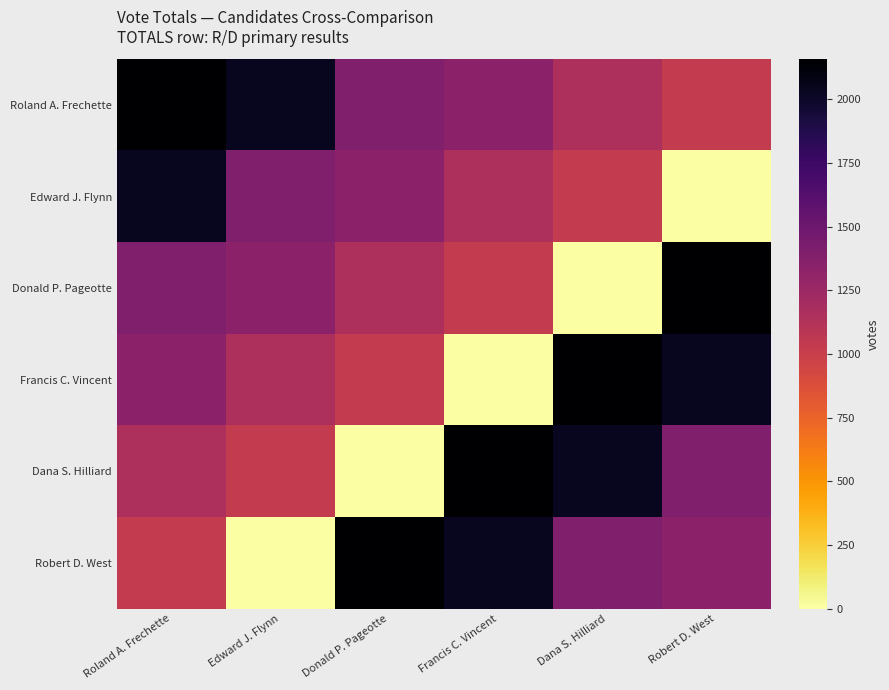

At how many categories does at least one series exceed 914?

6